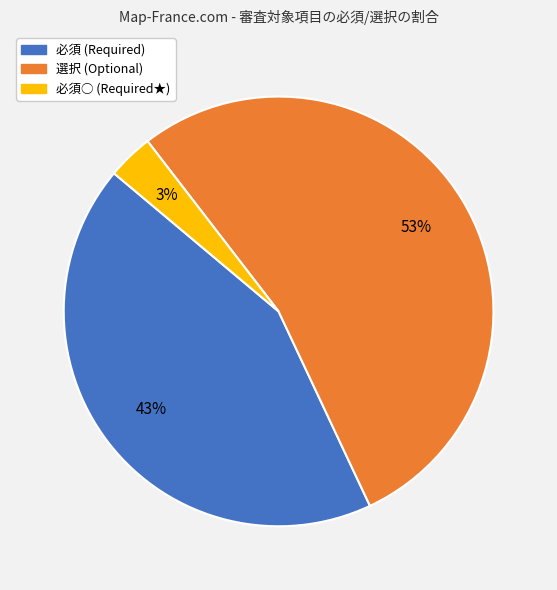

Is there a majority slice in this chart?

Yes